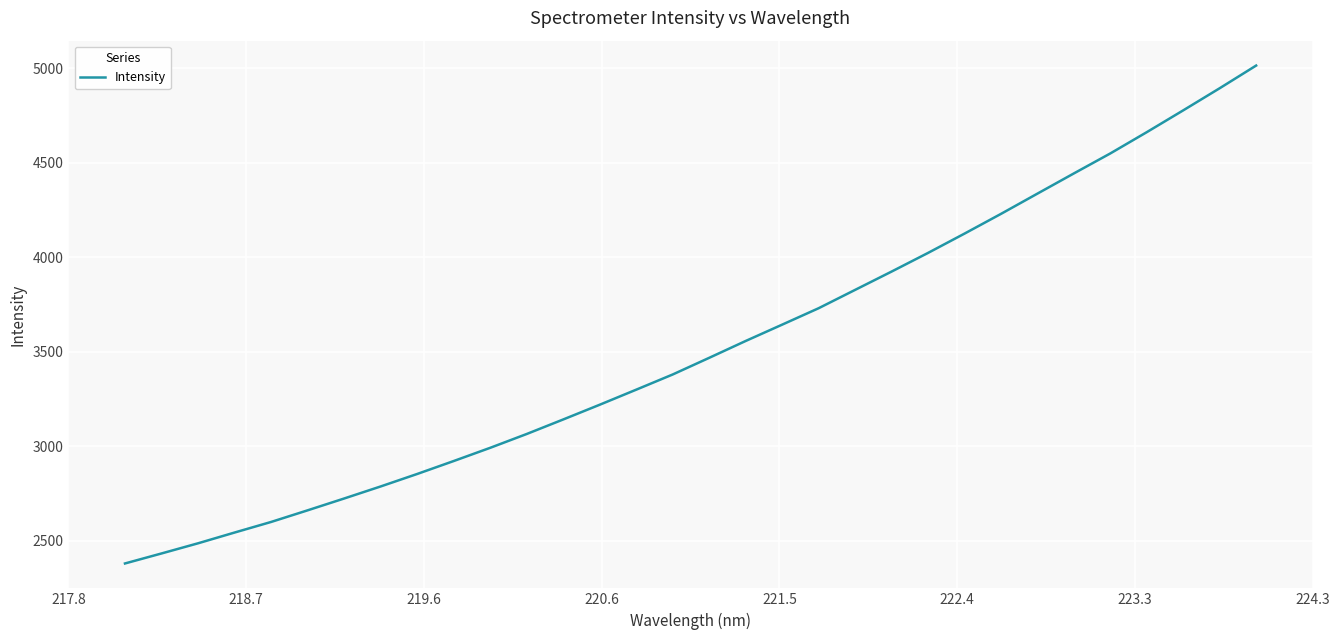

What is the greatest value displayed?

5014.1